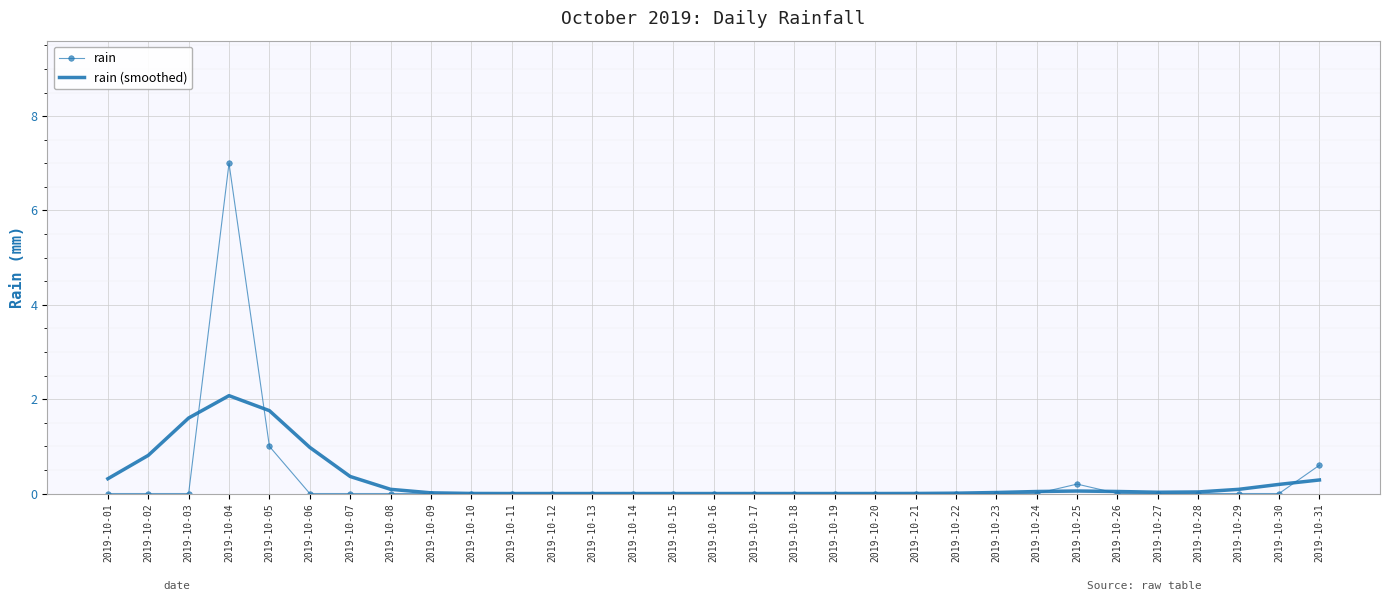

Is it true that rain (smoothed) equals 0.9 at 2019-10-13?

False